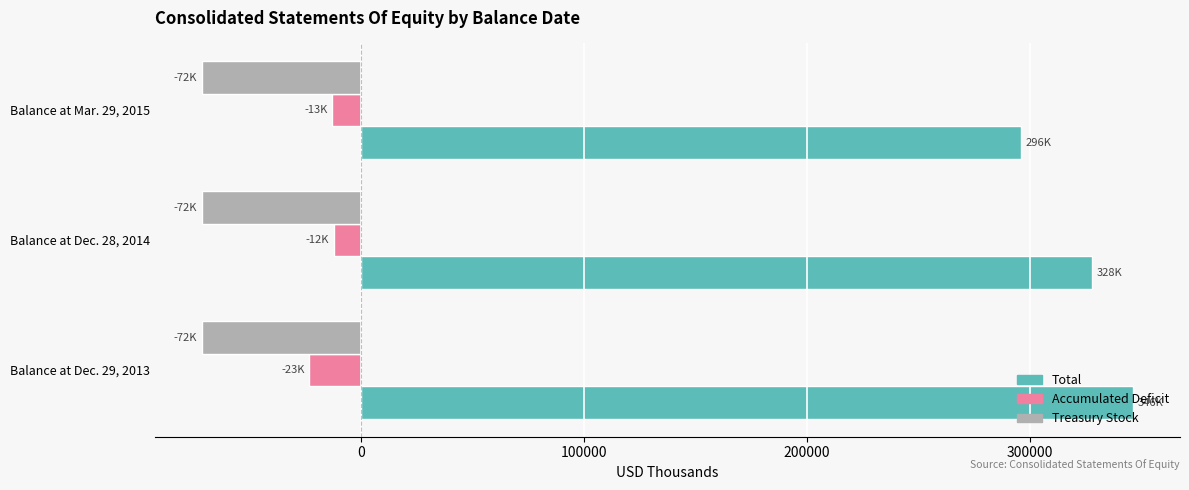

Where is Total nearest to the value 321066?

Balance at Dec. 28, 2014